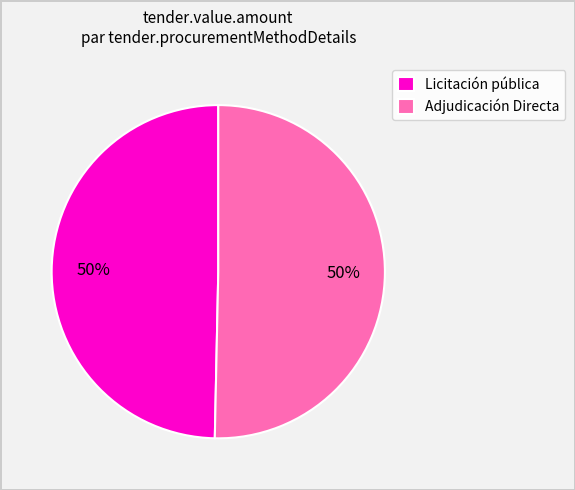

To the nearest percent, what is the average slice percentage?

50%